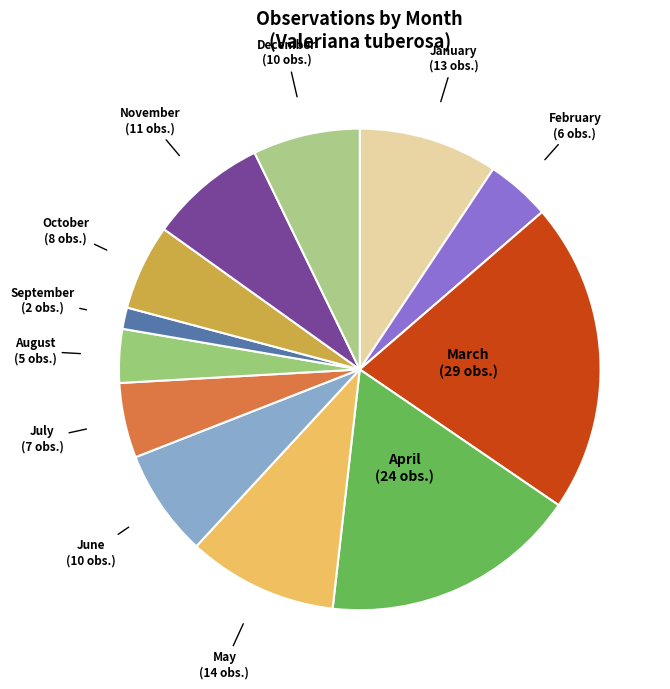

True or false: April accounts for 17% of the total.

True